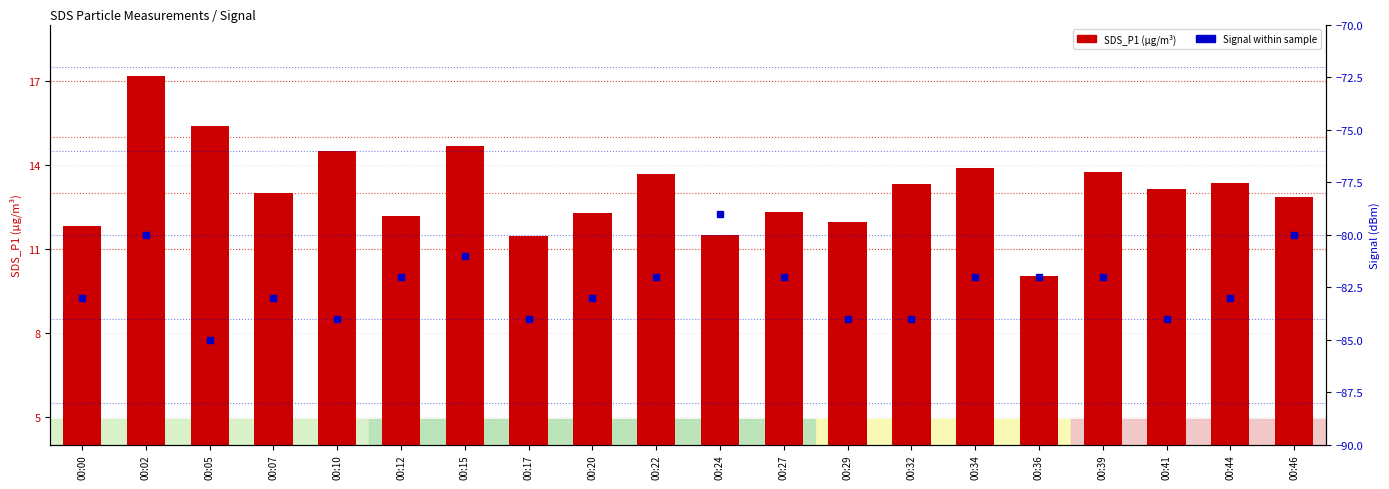

What is the smallest value displayed?

-85.0